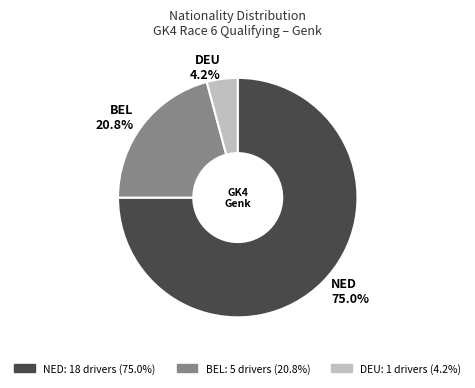

Does NED represent more than half of the total?

Yes